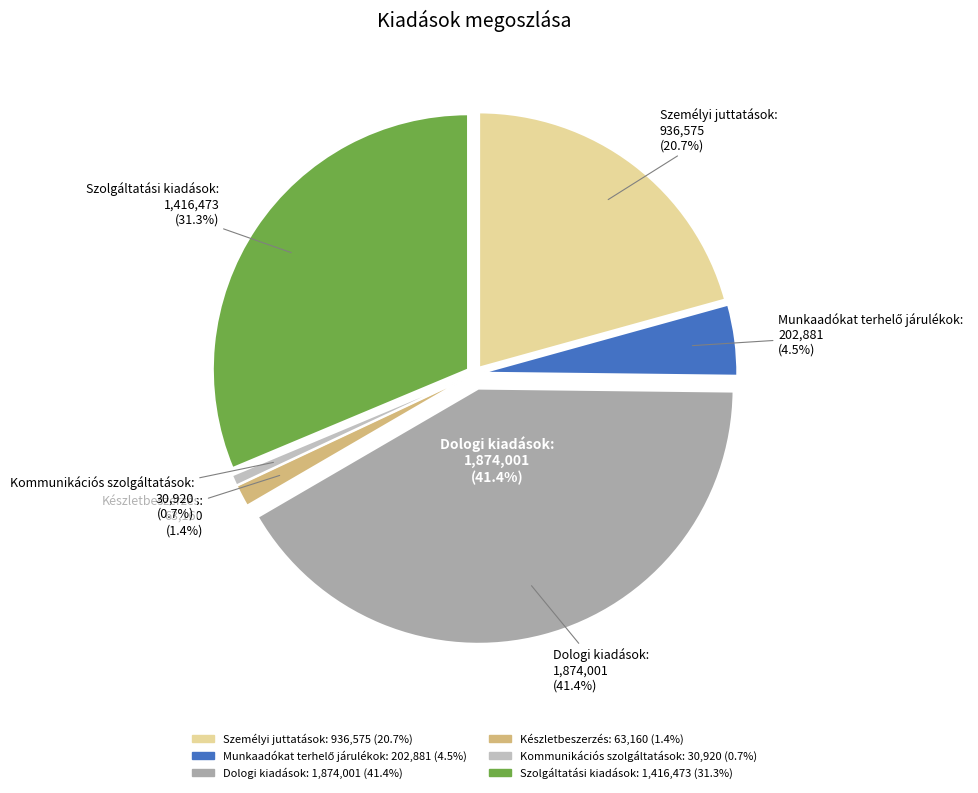

Is there any slice that represents more than half of the pie?

No